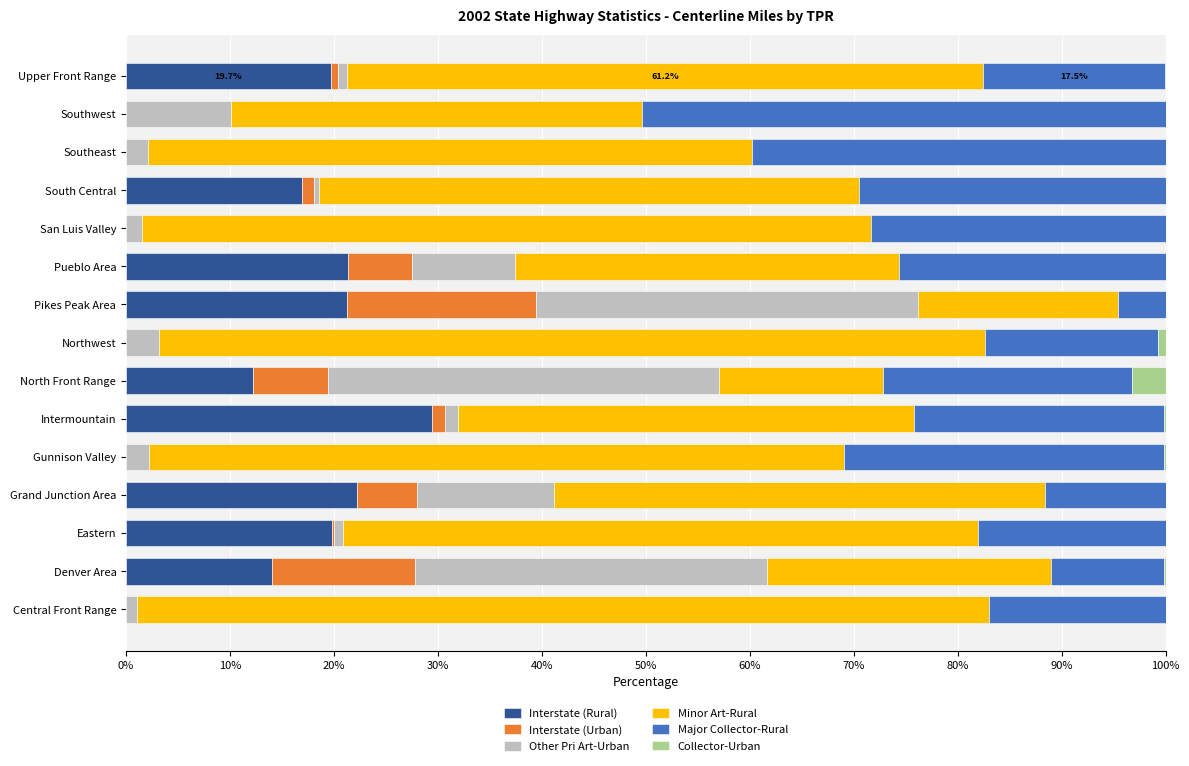

Is it true that Interstate (Rural) equals 0.0 at Southeast?

True